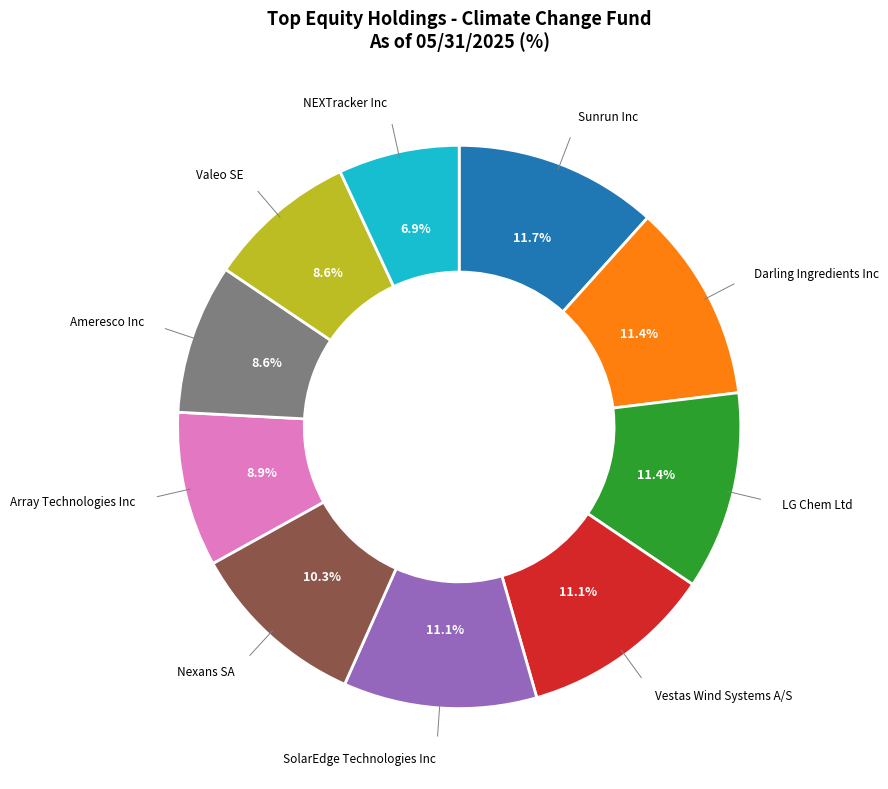

Is there a majority slice in this chart?

No